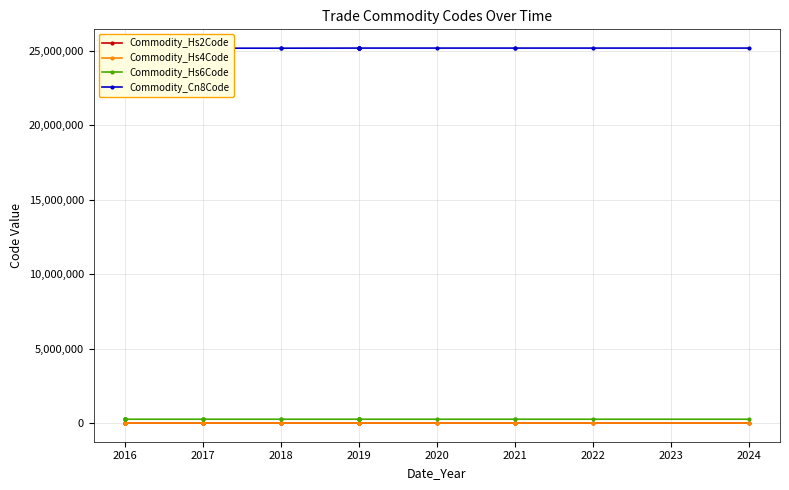

At which label is Commodity_Cn8Code closest to 25160500?

2016